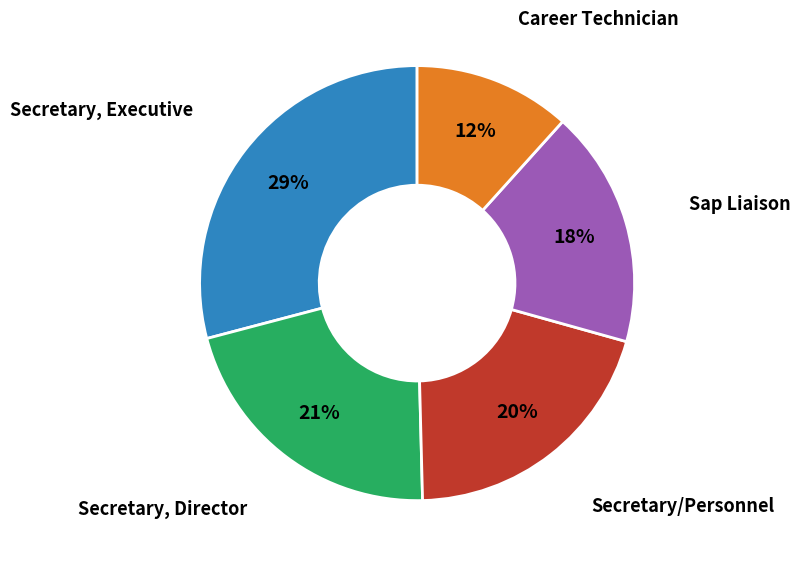

To the nearest percent, what portion does Secretary, Executive represent?

29%